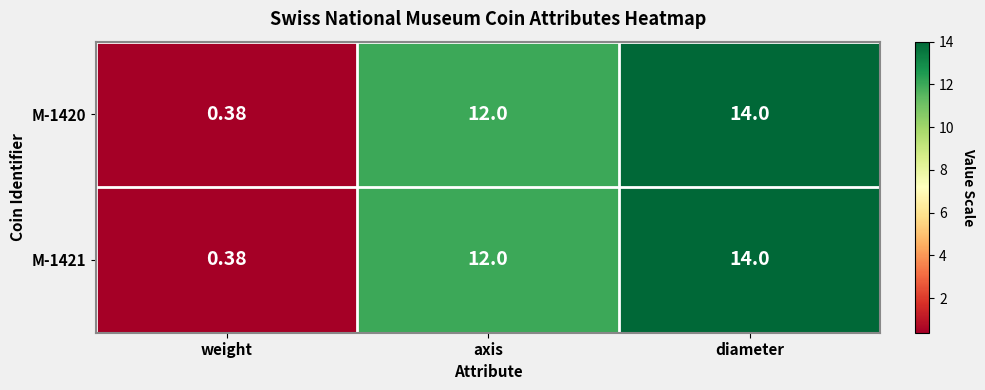

At which category does the chart reach its peak across all series?

diameter